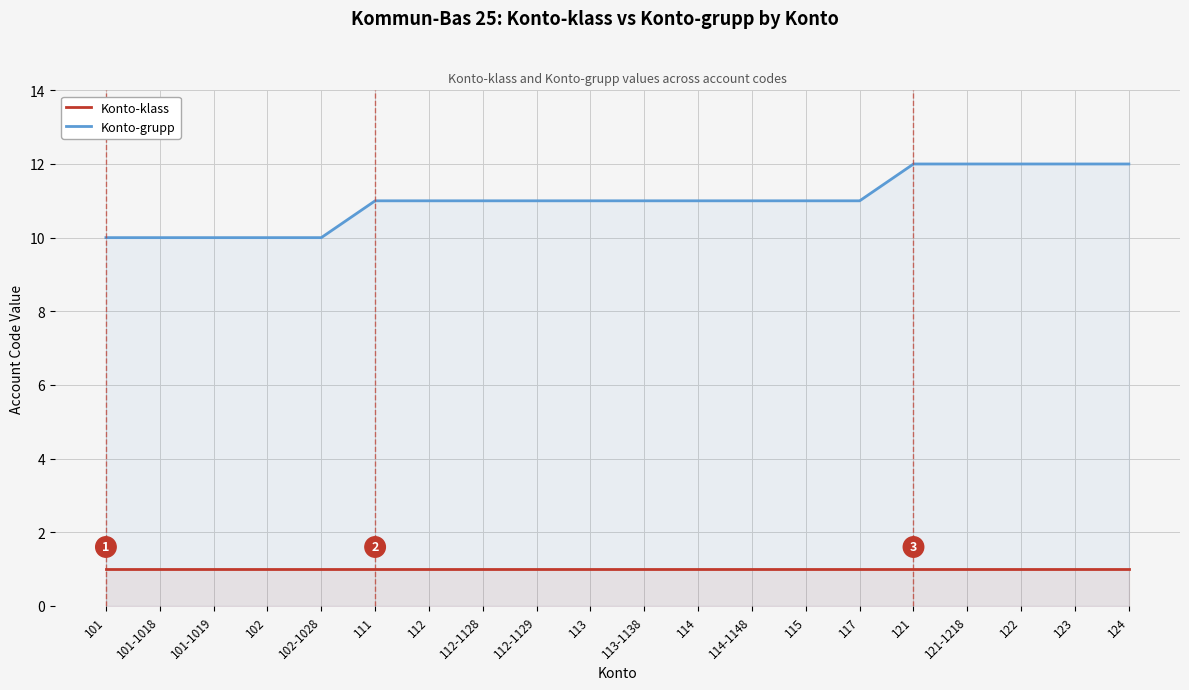

At which label does Konto-grupp reach its minimum?

101